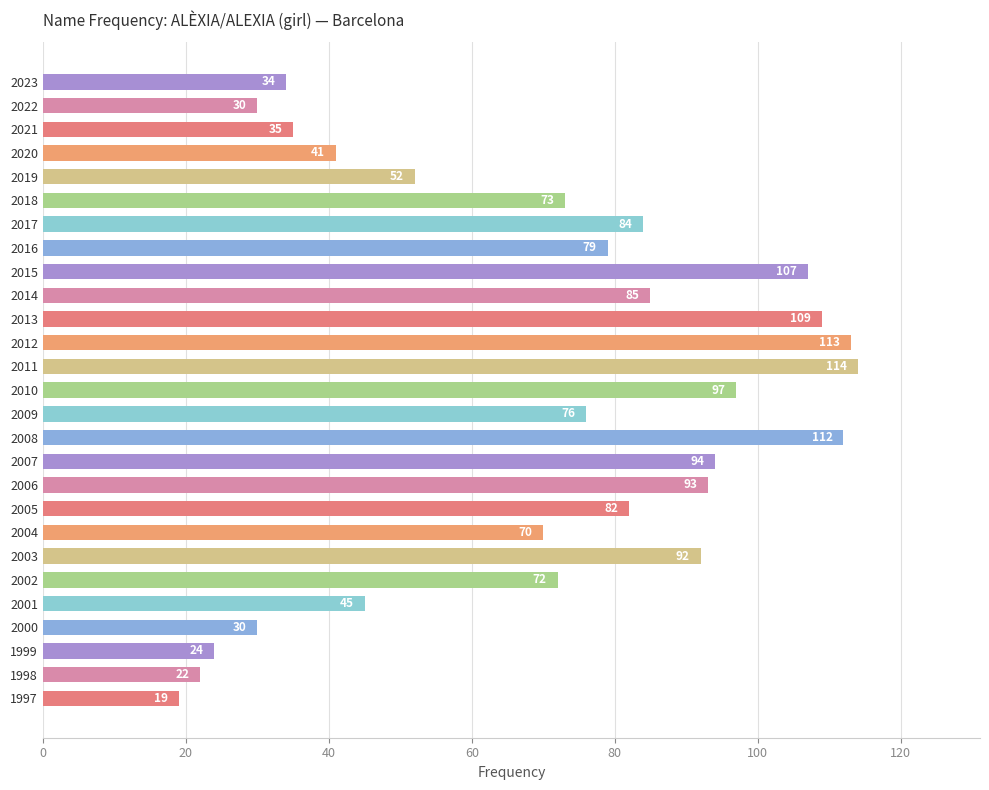

Which has a higher value, 2019 or 2001?

2019